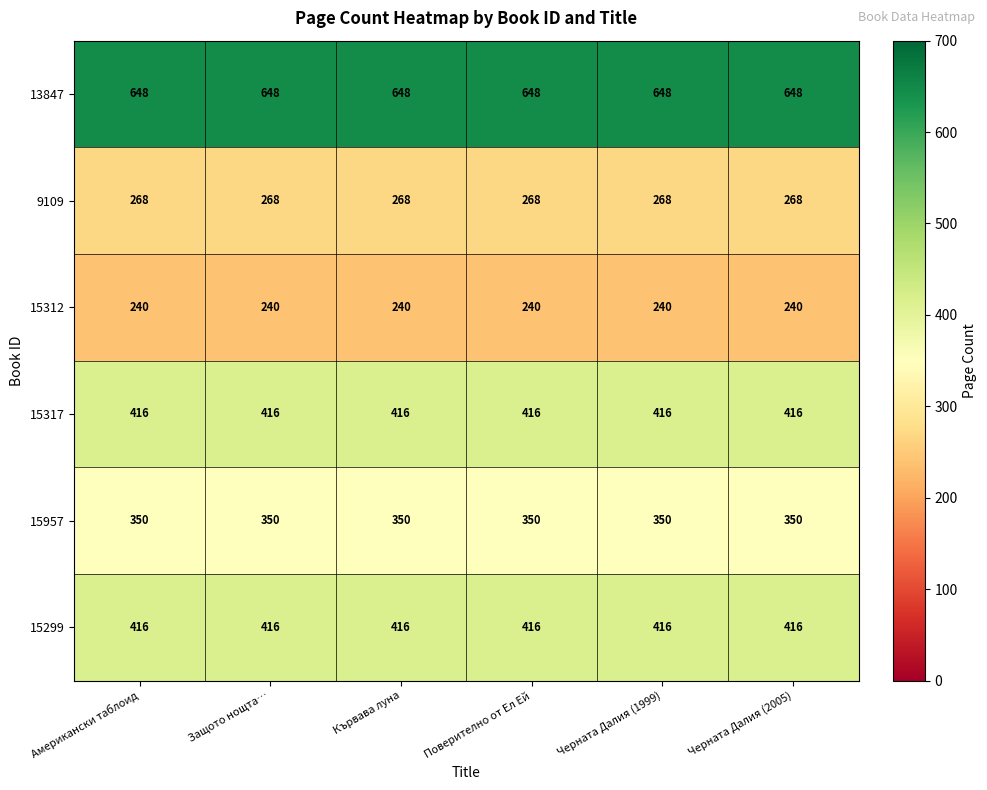

What is the total value across all series at Черната Далия (1999)?

2338